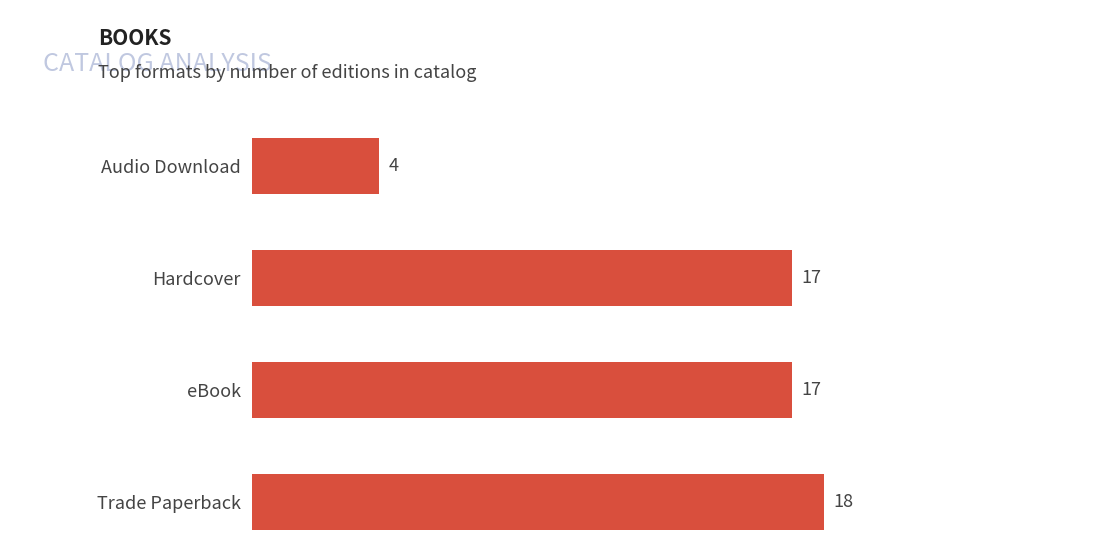

Count the number of data series in this chart.

1